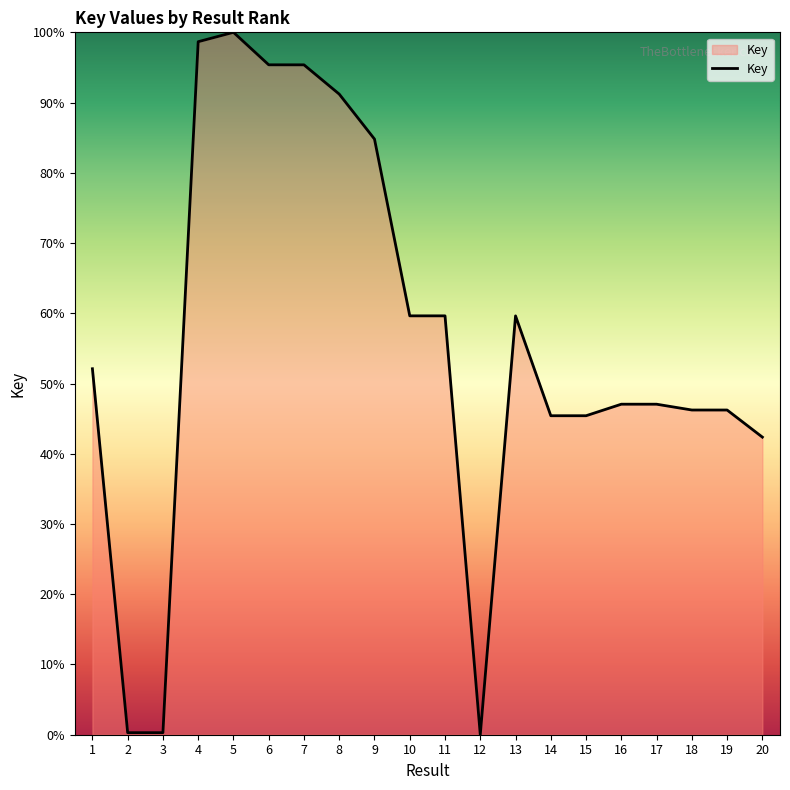

The chart shows a value of 17.9 at 16. True or false?

False